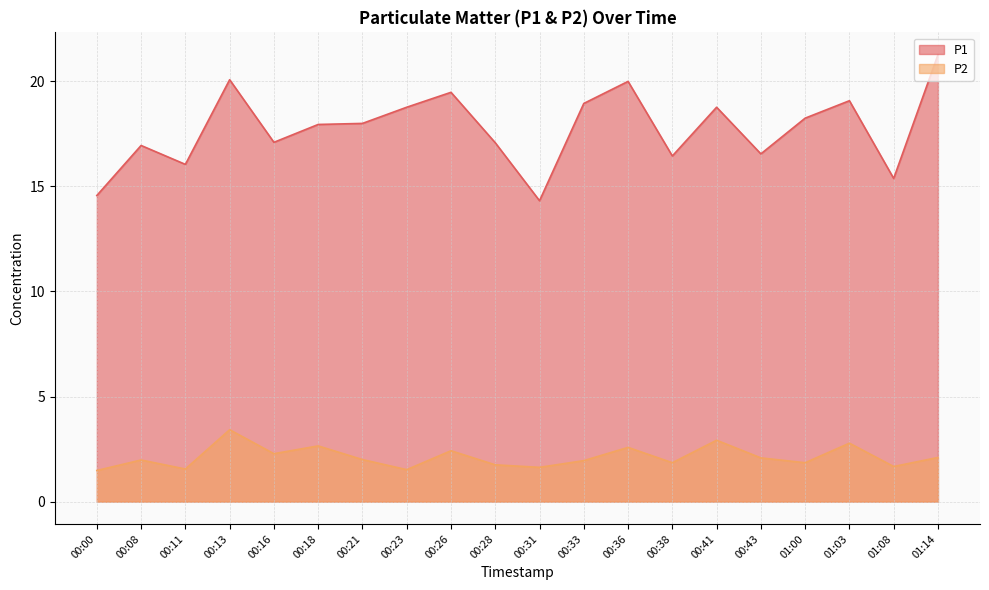

What is the value of the P1 point at the 20th from the left?

21.3